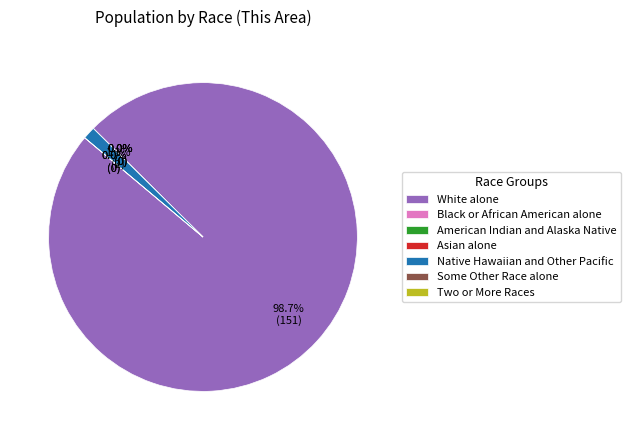

Is there a majority slice in this chart?

Yes